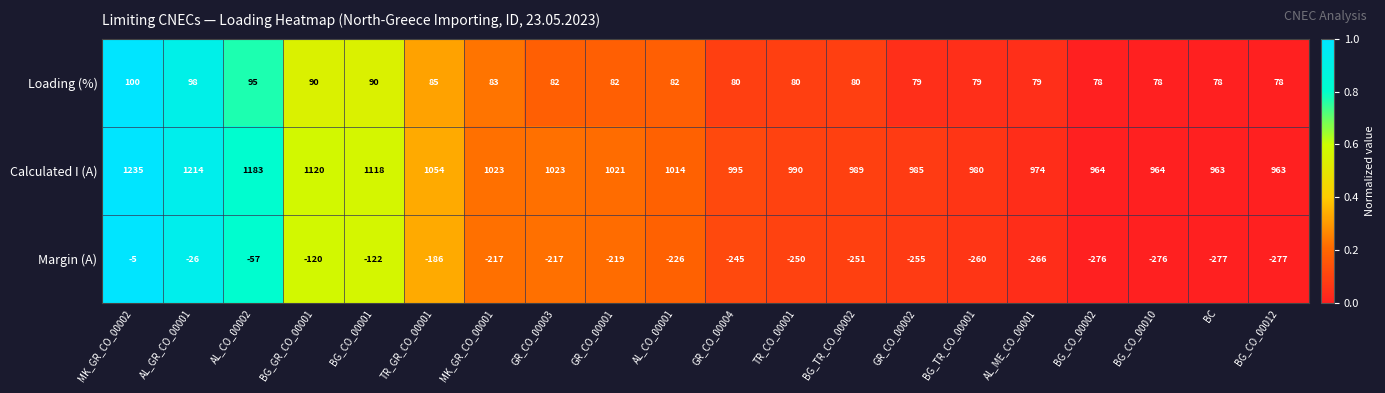

Is it true that Calculated I (A) equals 1600 at AL_ME_CO_00001?

False